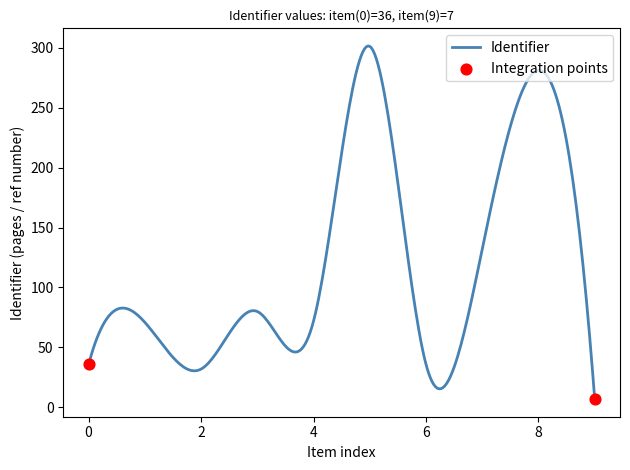

What is the smallest value displayed?

7.0